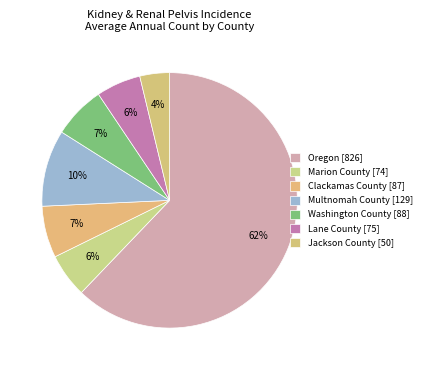

What is the total percentage of Multnomah County [129] and Washington County [88]?

16.3%